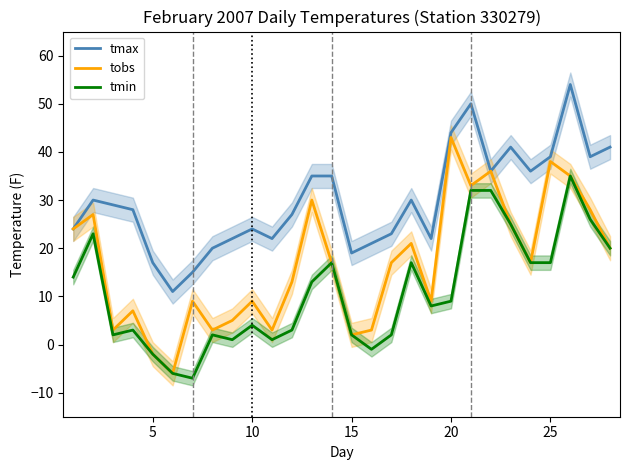

True or false: tmin and tmax intersect in this chart.

False